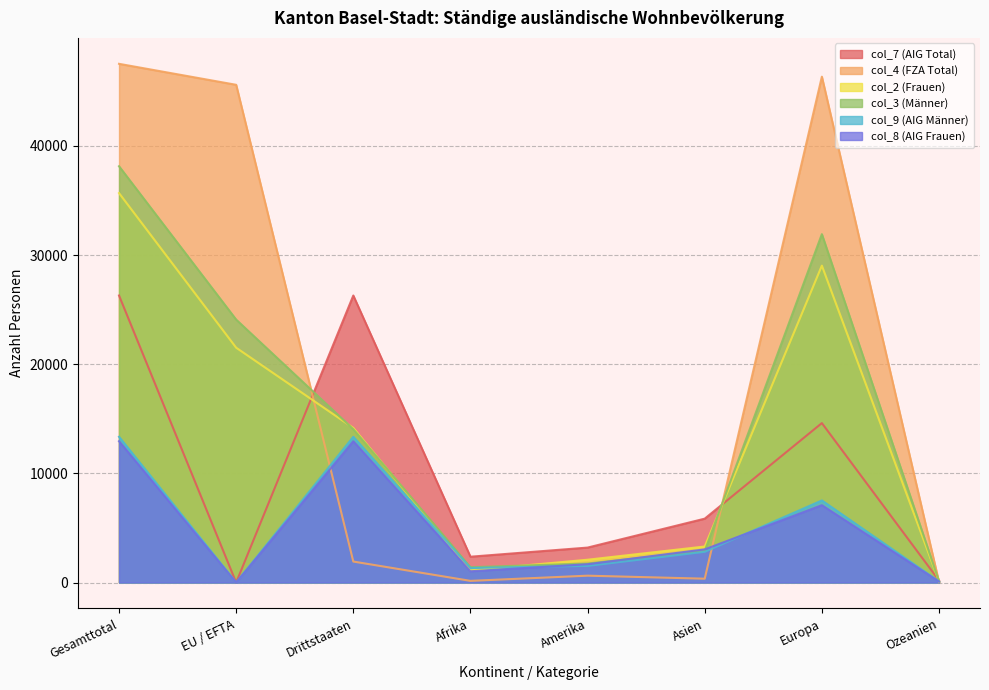

The col_4 (FZA Total) series shows 67 at Afrika. True or false?

False